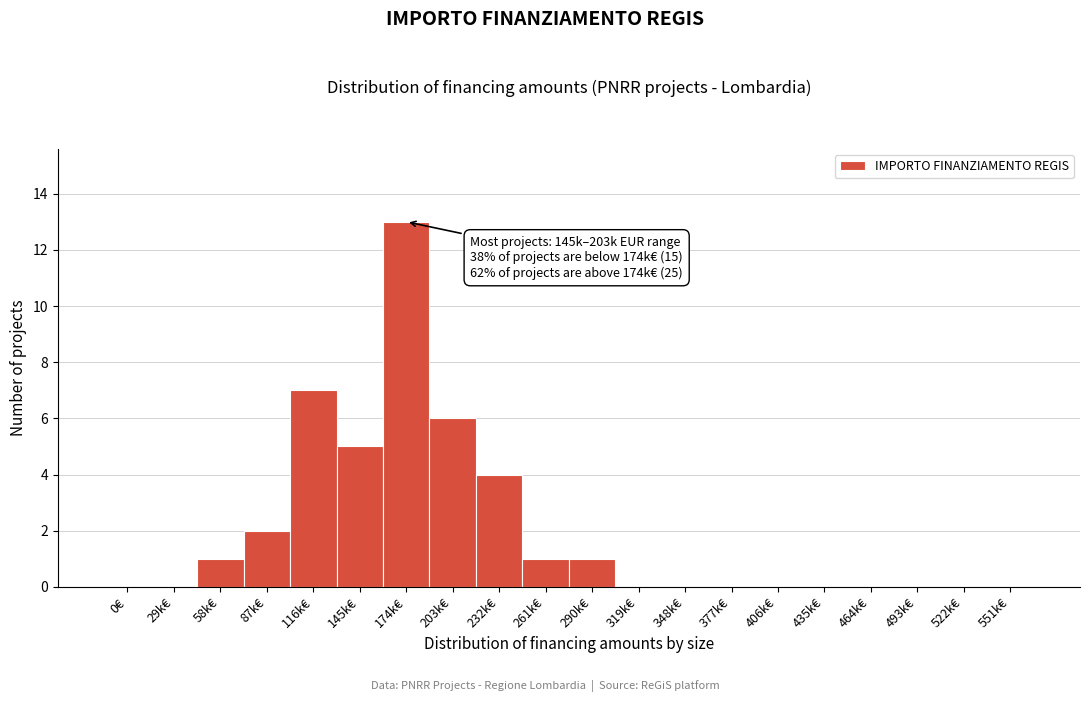

Reading left to right, what are all the values shown in this chart?

0€=0	29k€=0	58k€=1	87k€=2	116k€=7	145k€=5	174k€=13	203k€=6	232k€=4	261k€=1	290k€=1	319k€=0	348k€=0	377k€=0	406k€=0	435k€=0	464k€=0	493k€=0	522k€=0	551k€=0